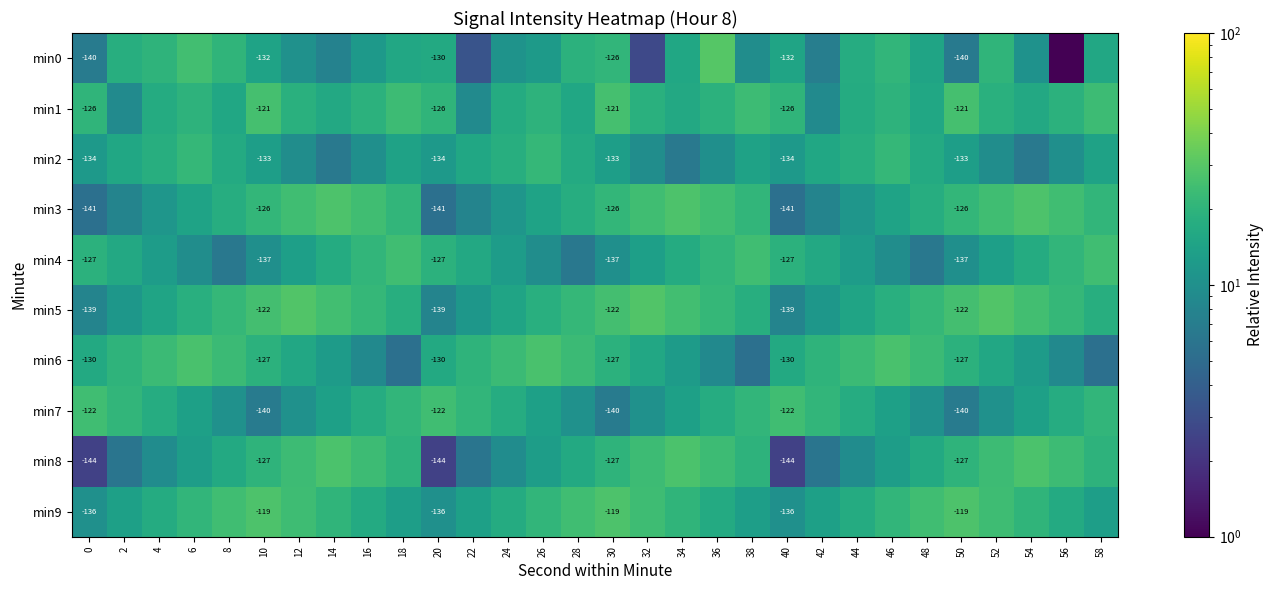

What is the total value across all series at 10?

-1284.0